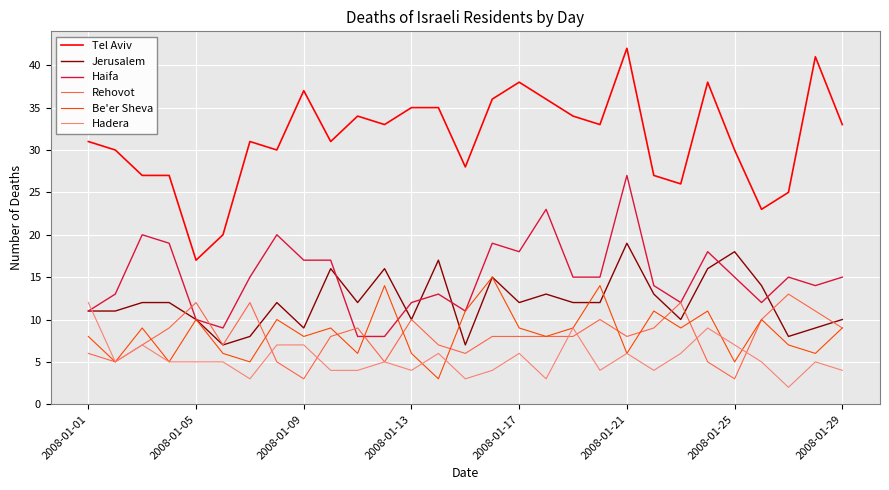

True or false: Be'er Sheva and Tel Aviv intersect in this chart.

False